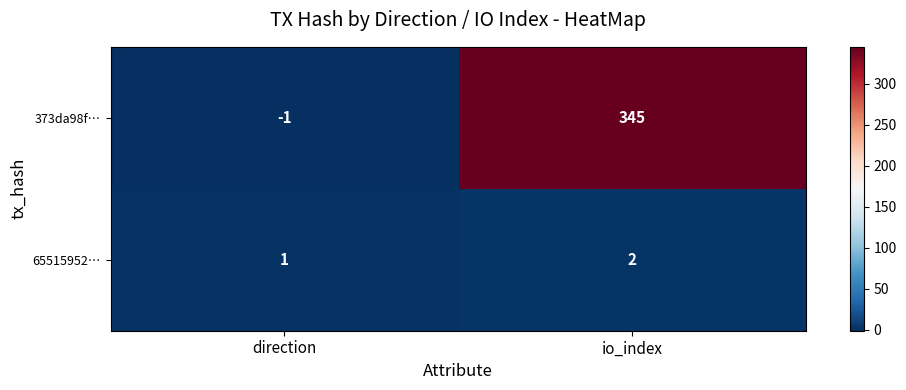

What is the average value of the 373da98f… series?

172